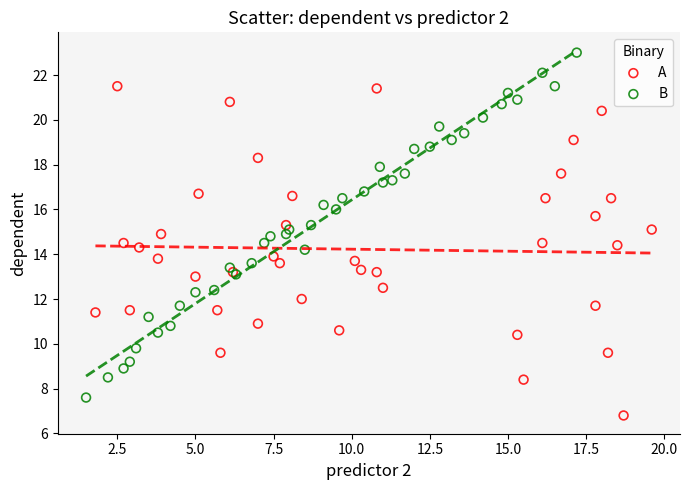

Which series has the widest spread of Y values?

B